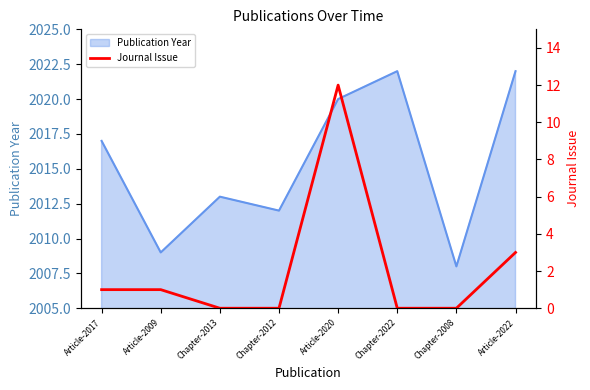

What is the difference between the maximum and second lowest values?

12